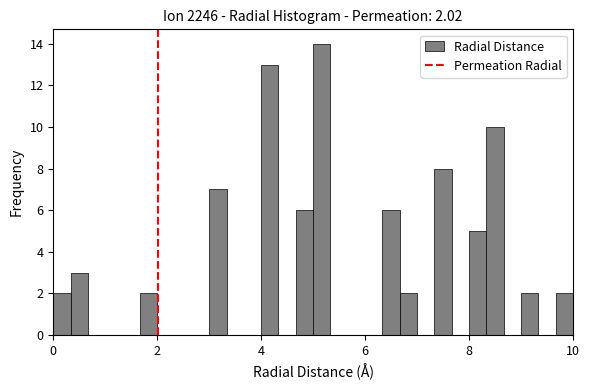

Read against the x-axis, roughly where is the centre of the tallest bar?

5.2